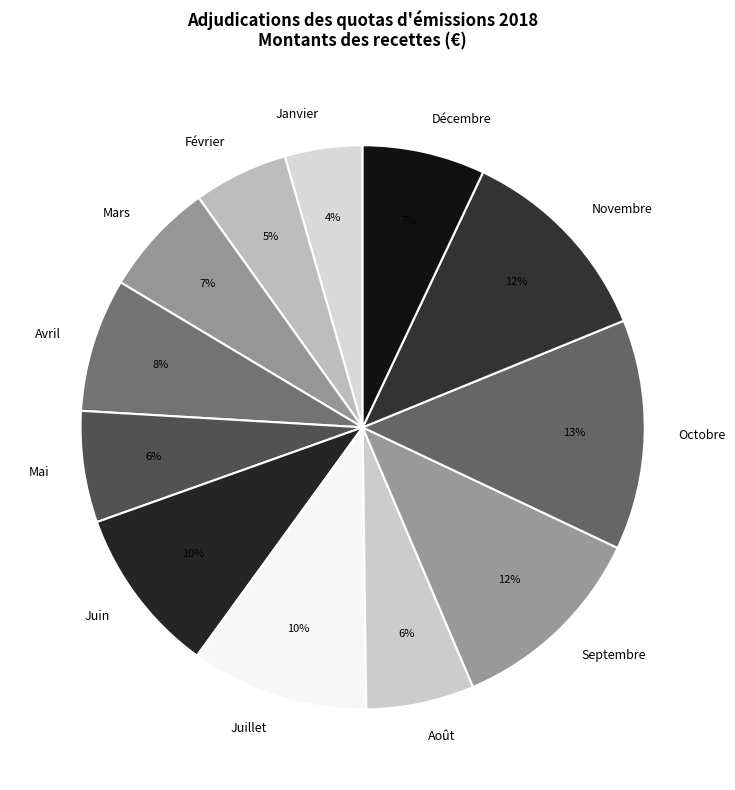

Is there any slice that represents more than half of the pie?

No